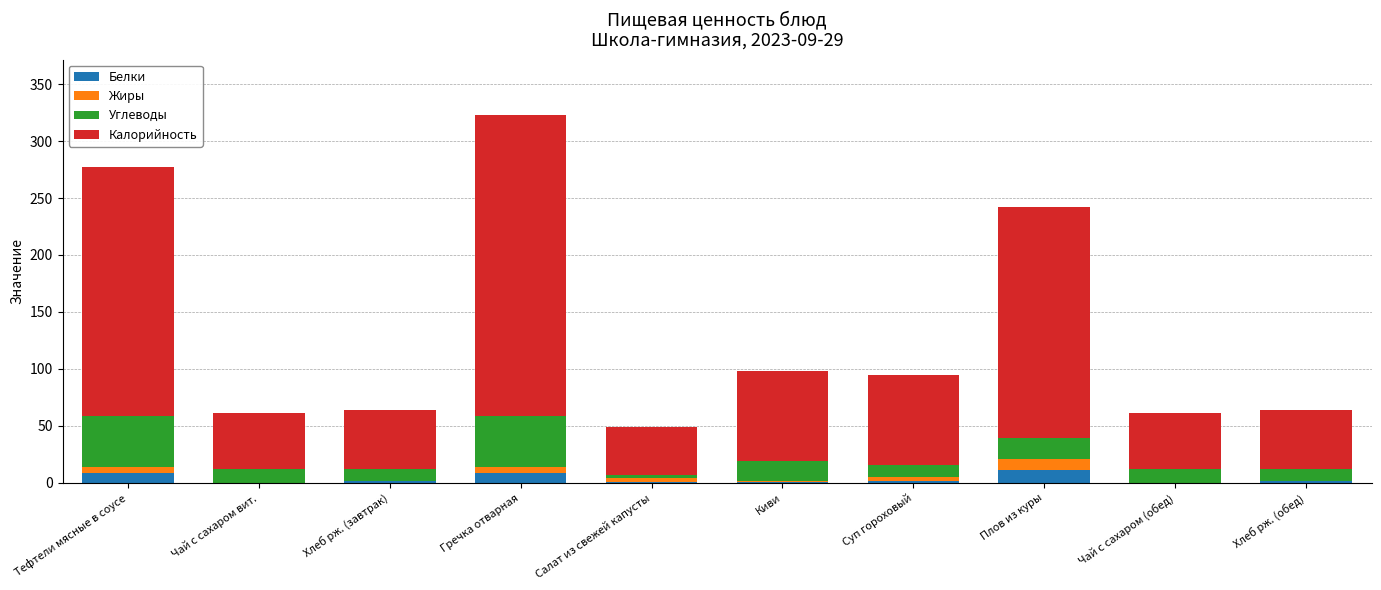

At which category is the sum across all series the highest?

Гречка отварная